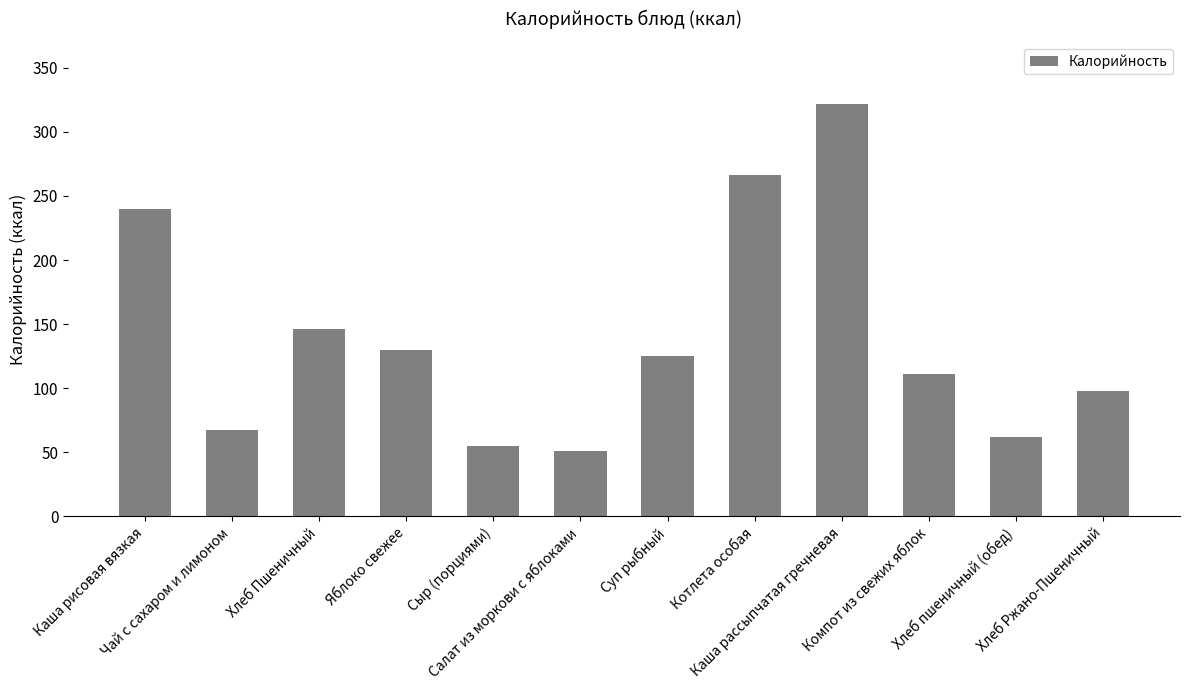

What is the difference between the values at Хлеб пшеничный (обед) and Каша рассыпчатая гречневая?

260.3